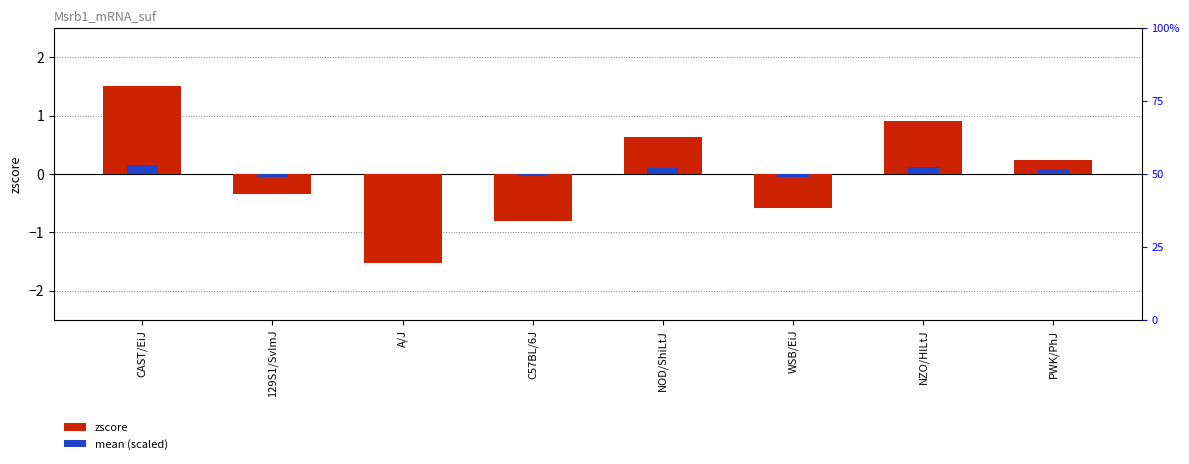

Is it true that zscore equals 1.6 at NZO/HlLtJ?

False